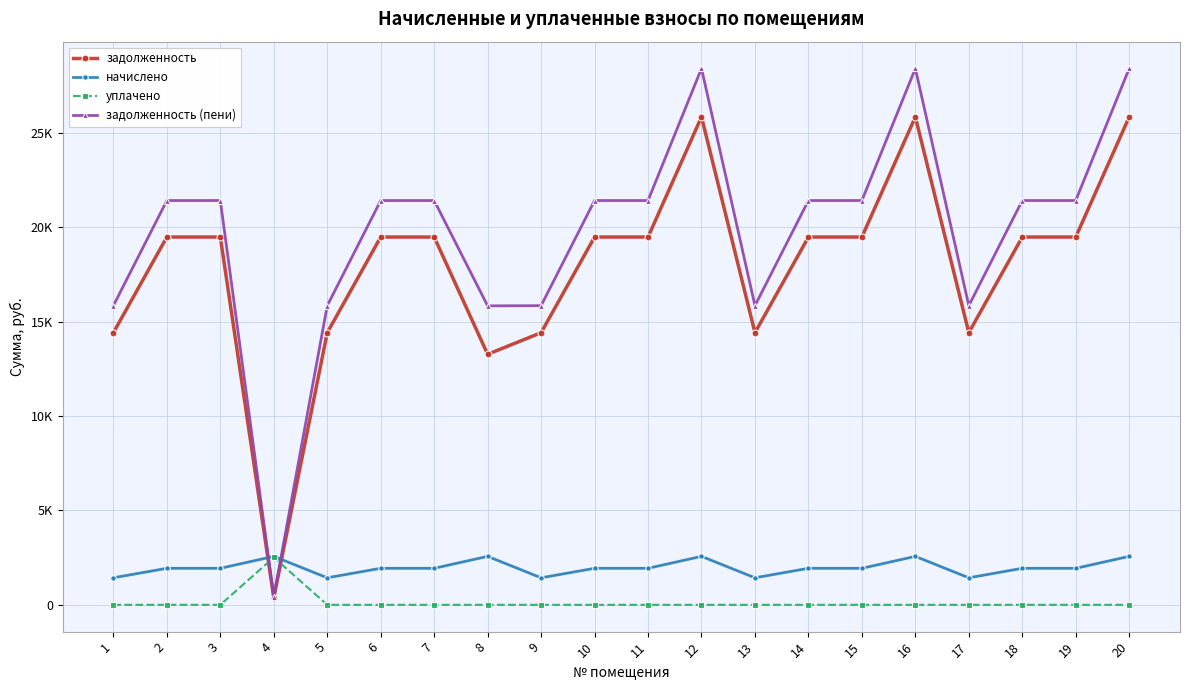

What are all the series names shown in the legend?

задолженность, начислено, уплачено, задолженность (пени)